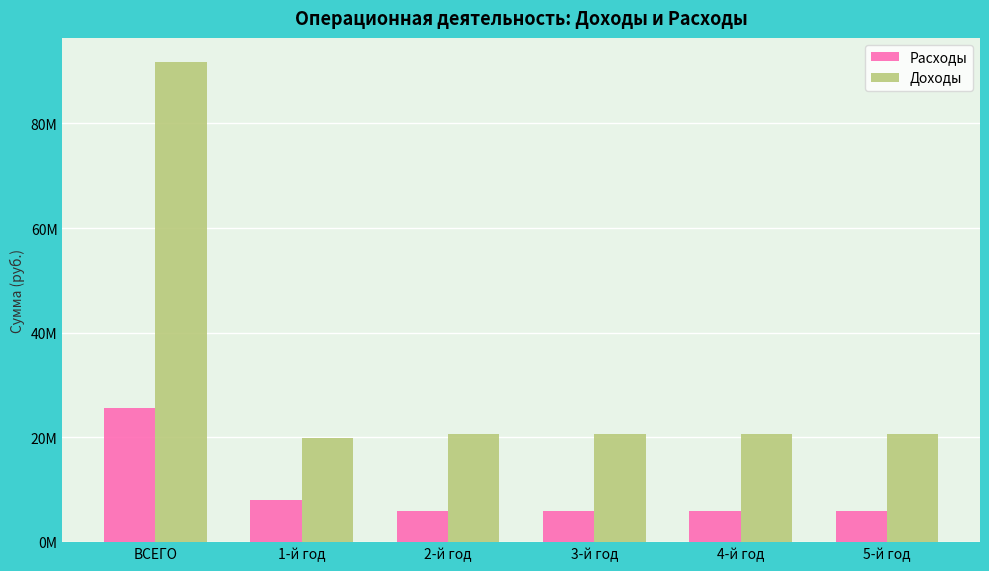

Rank the series by their average value, from lowest to highest.

Расходы, Доходы